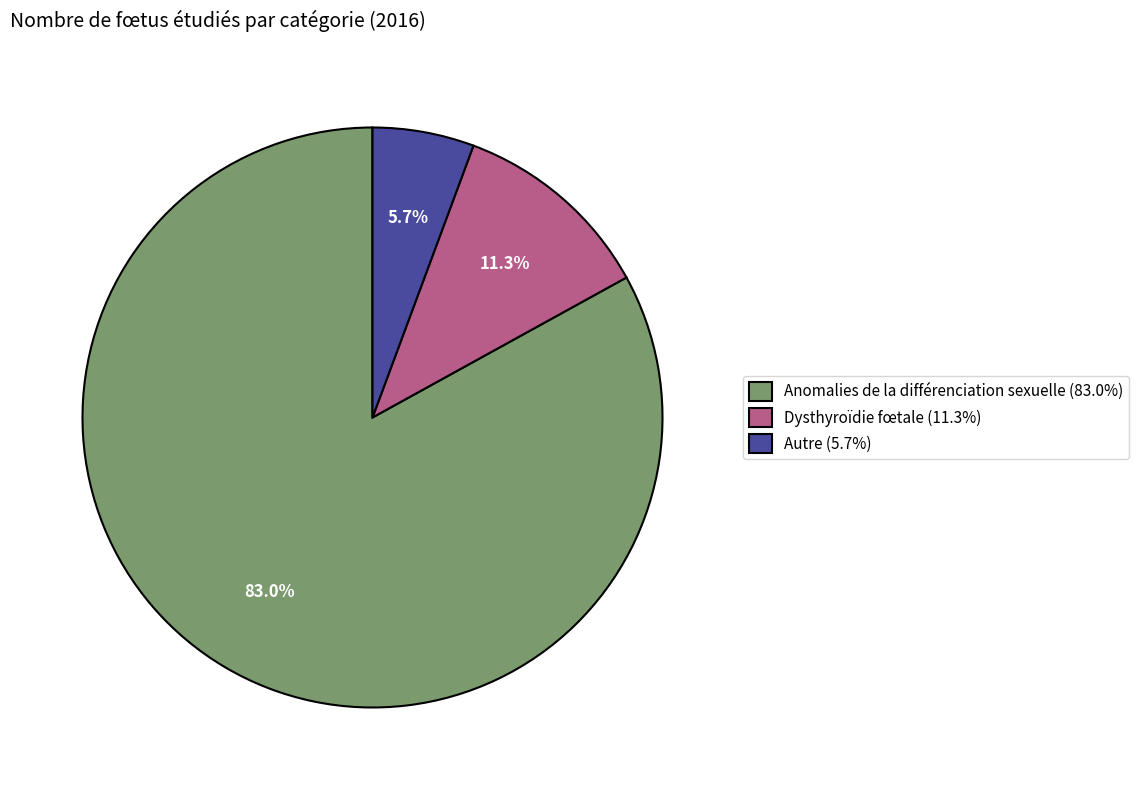

Is it true that Anomalies de la différenciation sexuelle is 83% of the pie?

True